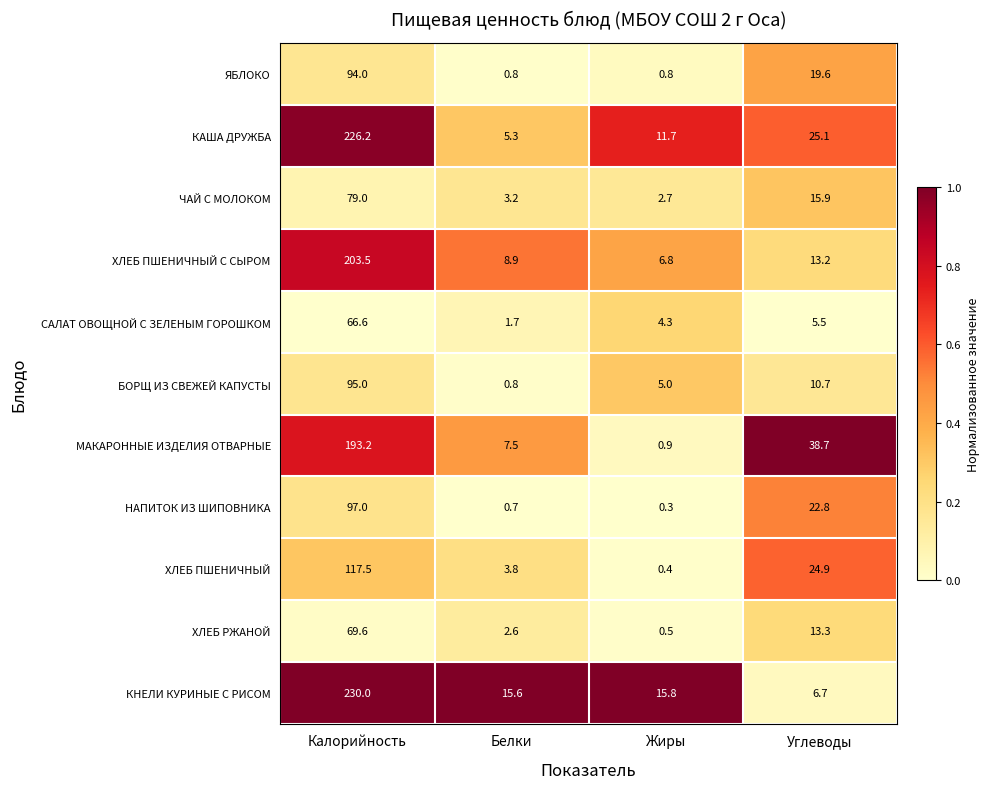

Rank the categories by КНЕЛИ КУРИНЫЕ С РИСОМ value from lowest to highest.

Углеводы, Белки, Жиры, Калорийность